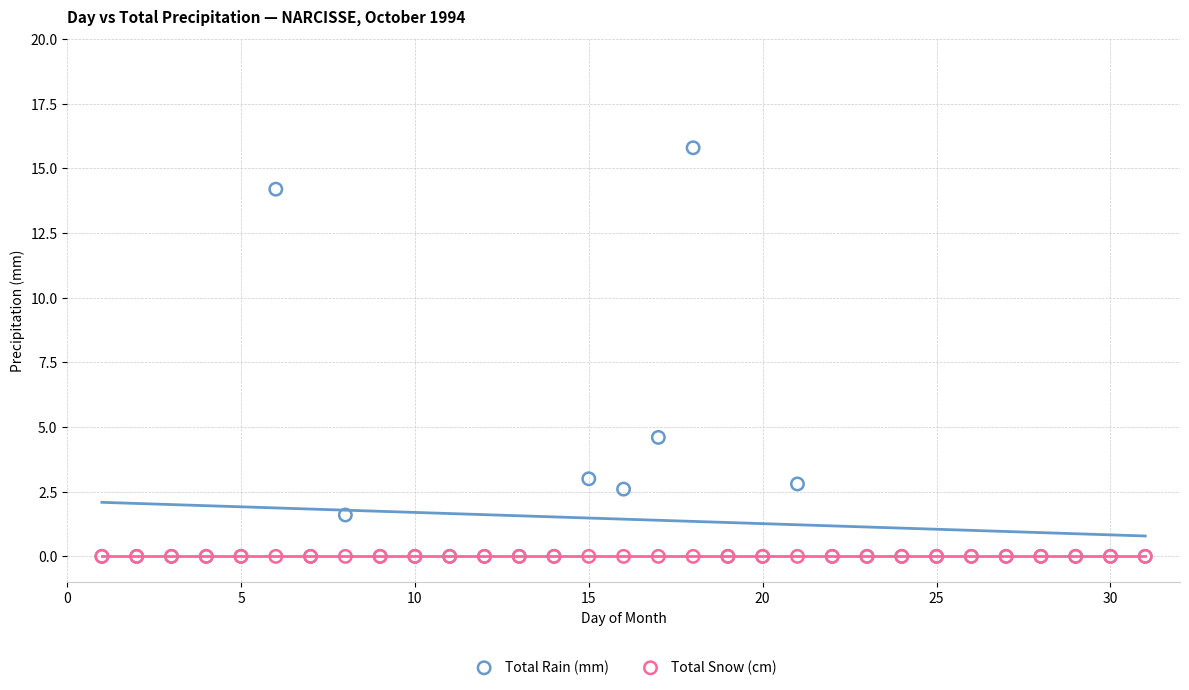

What are all the series names shown in the legend?

Total Rain (mm), Total Snow (cm)